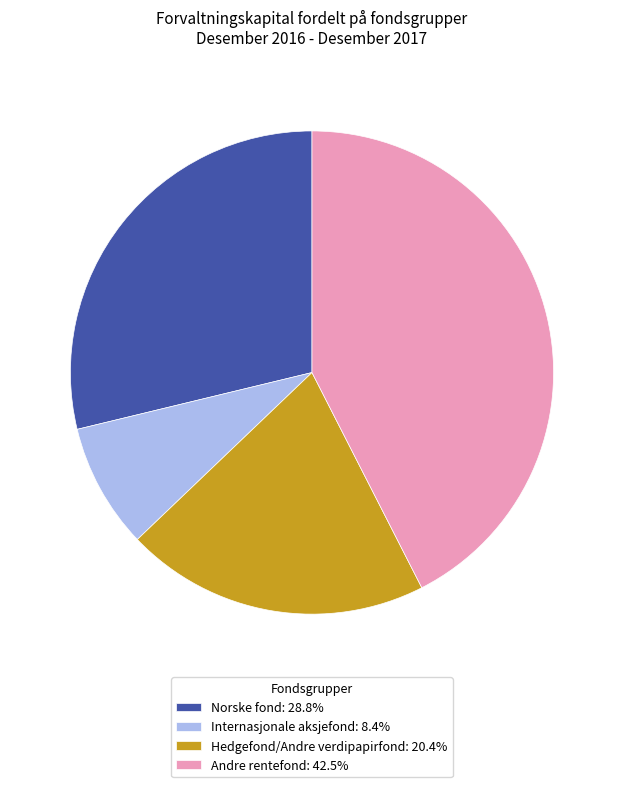

Rank the categories by value from lowest to highest.

Internasjonale aksjefond, Hedgefond/Andre verdipapirfond, Norske fond, Andre rentefond